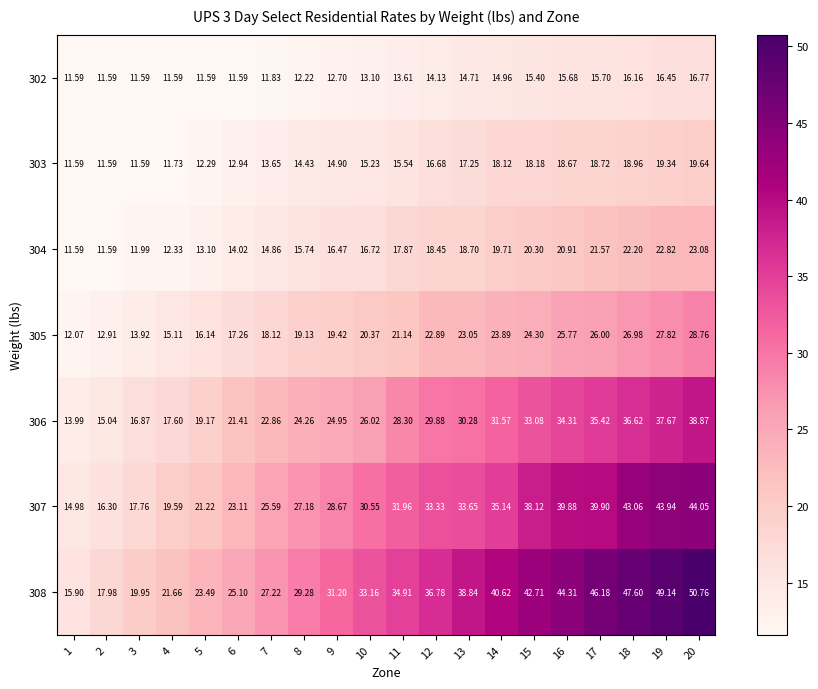

Rank the series by their maximum value, from highest to lowest.

308, 307, 306, 305, 304, 303, 302